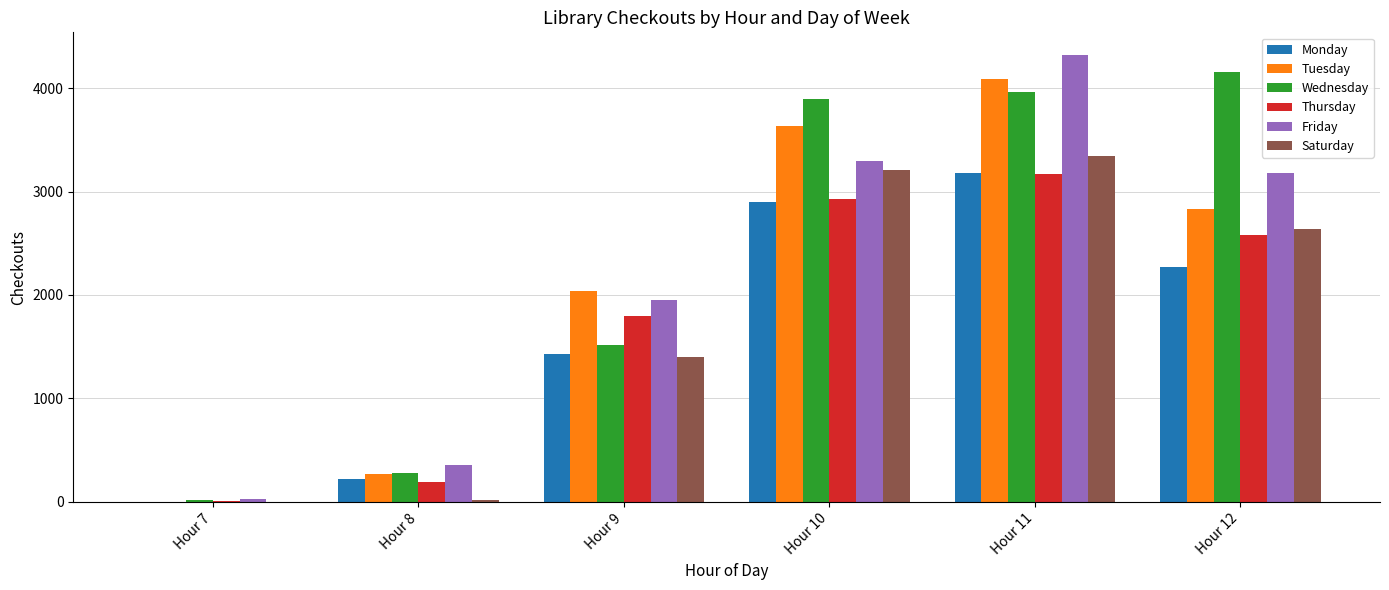

Where does the Friday series first go above 3184?

Hour 10